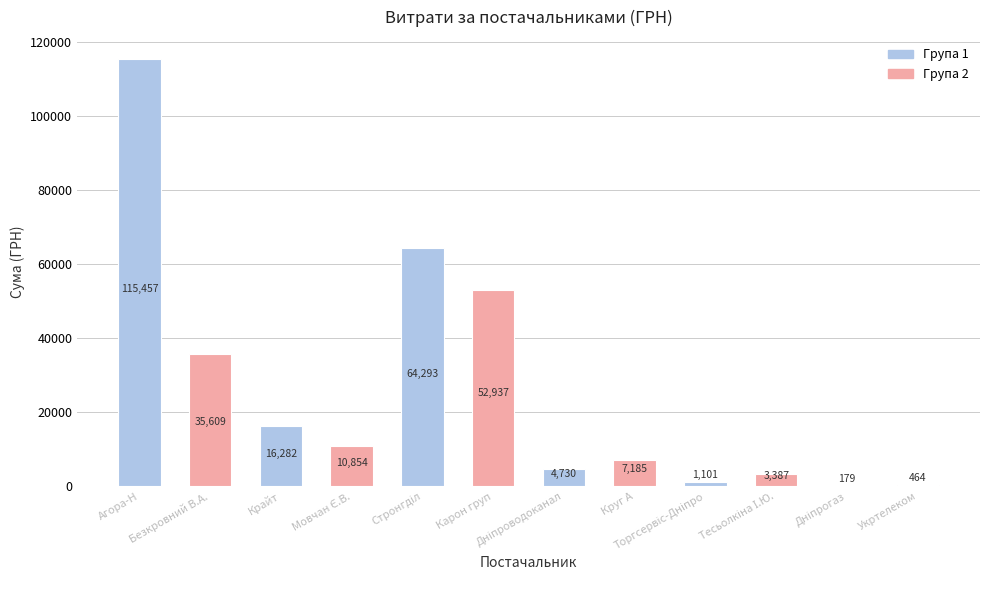

What is the greatest value displayed?

115457.0